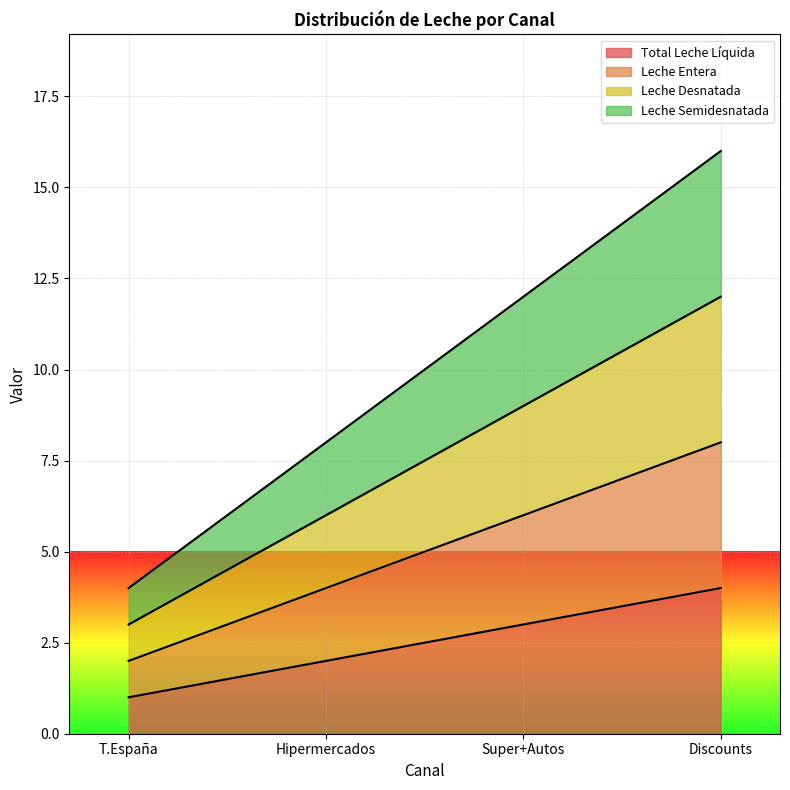

True or false: Leche Entera and Leche Semidesnatada intersect in this chart.

False